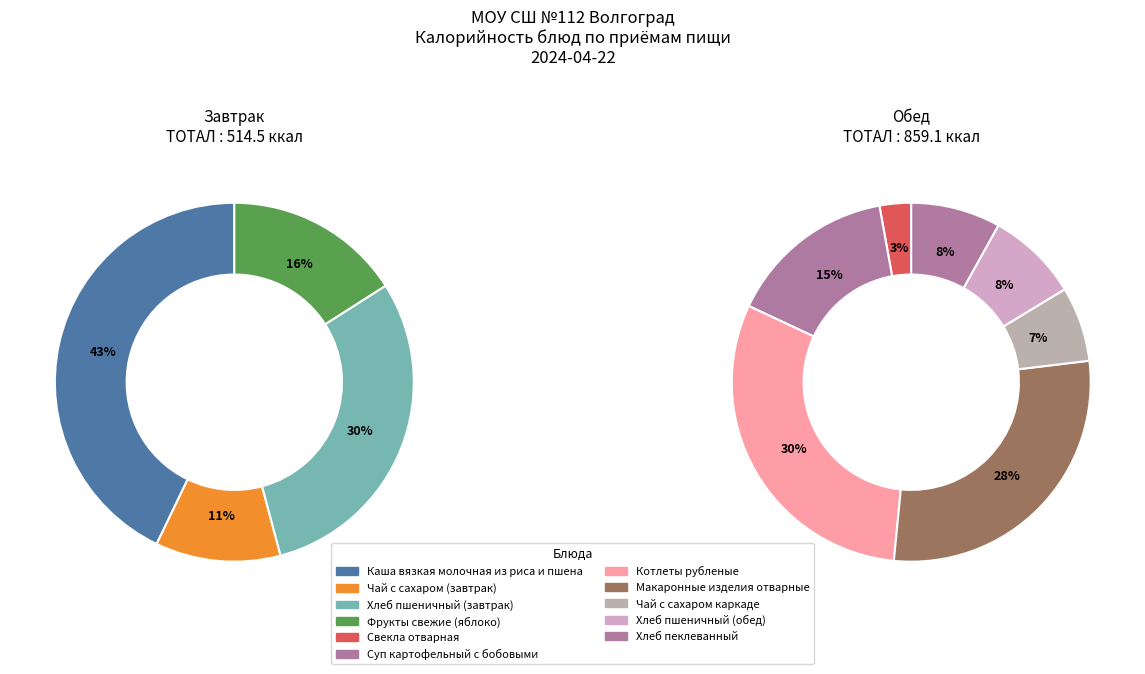

Which slice is the smallest?

Свекла отварная